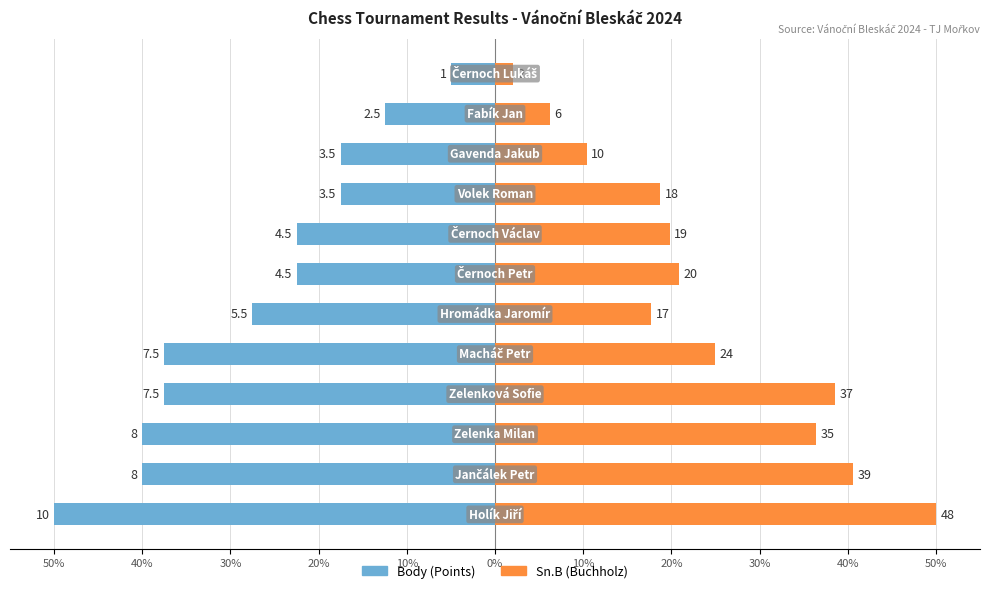

List the series in order of their overall mean, lowest first.

Body (Points), Sn.B (Buchholz)